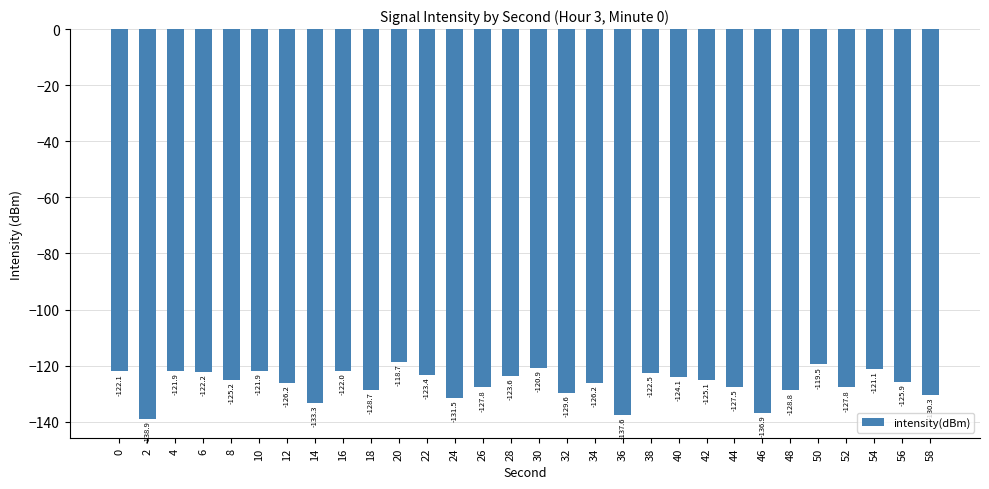

What is the difference between the values at 32 and 40?

5.6